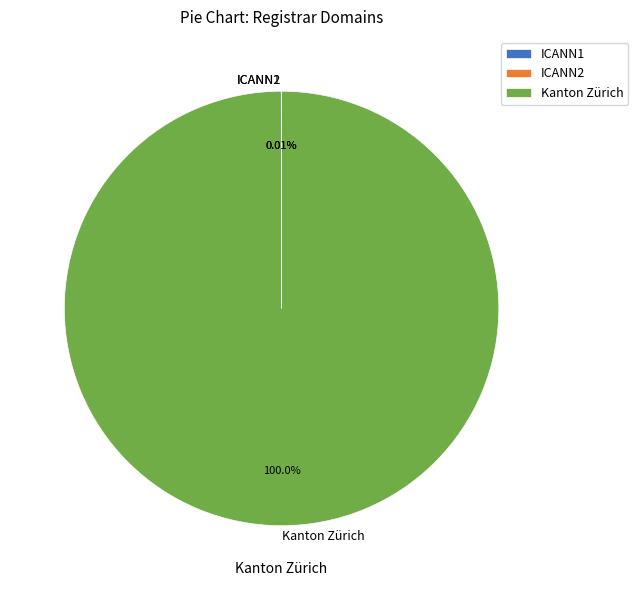

Which slice is the largest?

Kanton Zürich